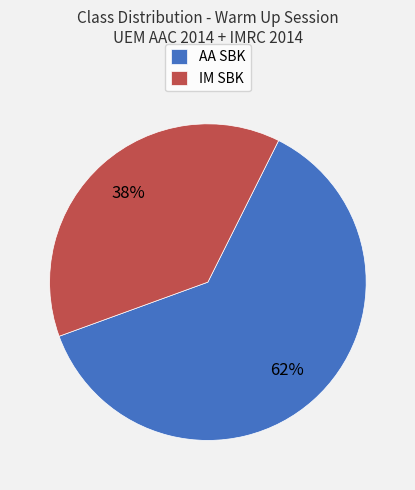

To the nearest percent, what percentage of the pie is AA SBK?

62%